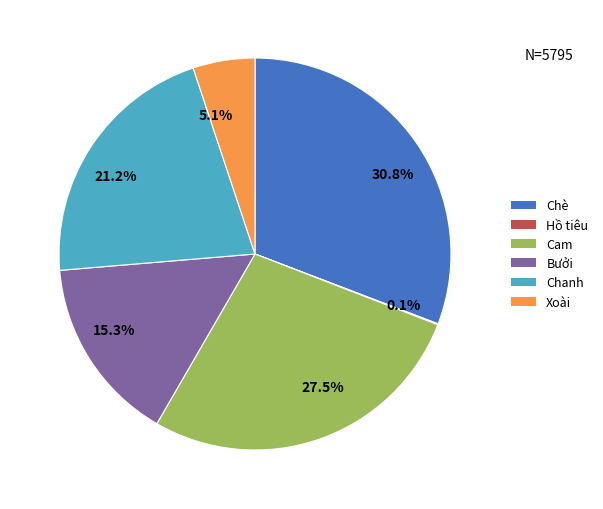

The Chè slice represents 41% of the pie. True or false?

False